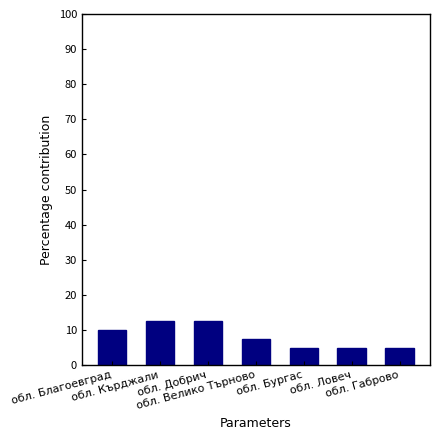

What is the maximum value shown in the chart?

12.5